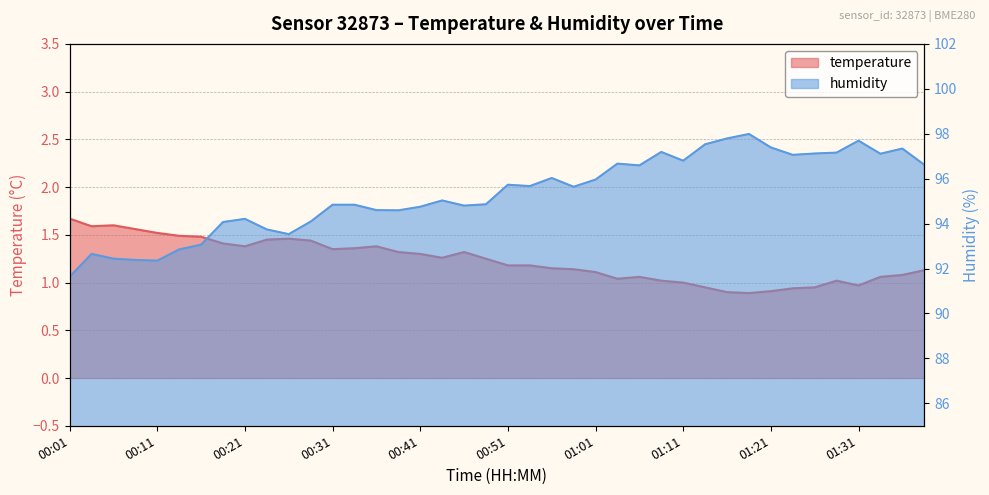

Rank the series by their average value, from lowest to highest.

temperature, humidity